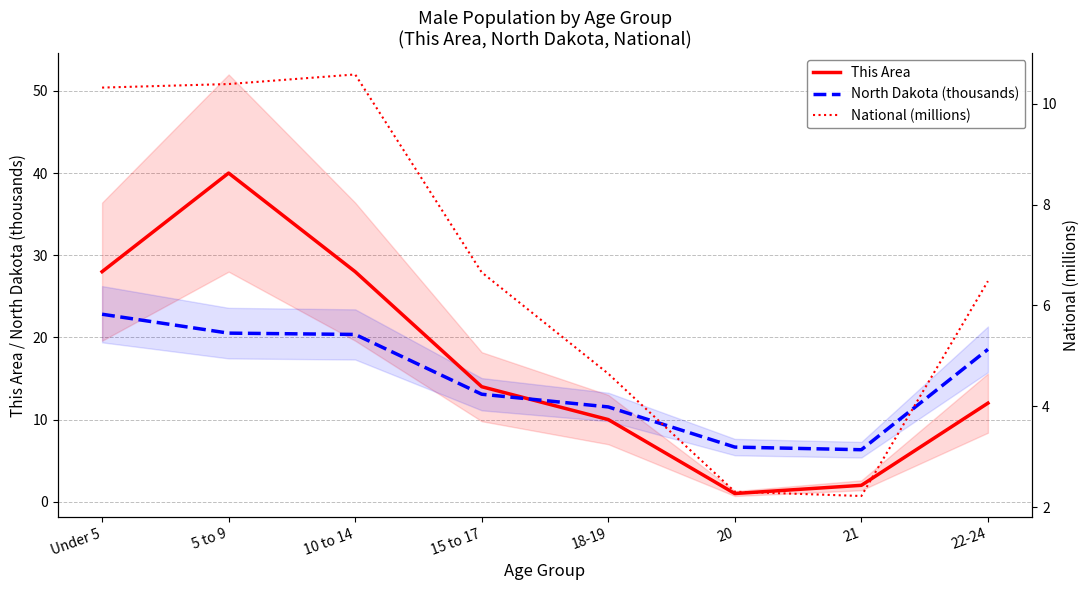

What is the sum of the This Area values at 21 and Under 5?

30.0